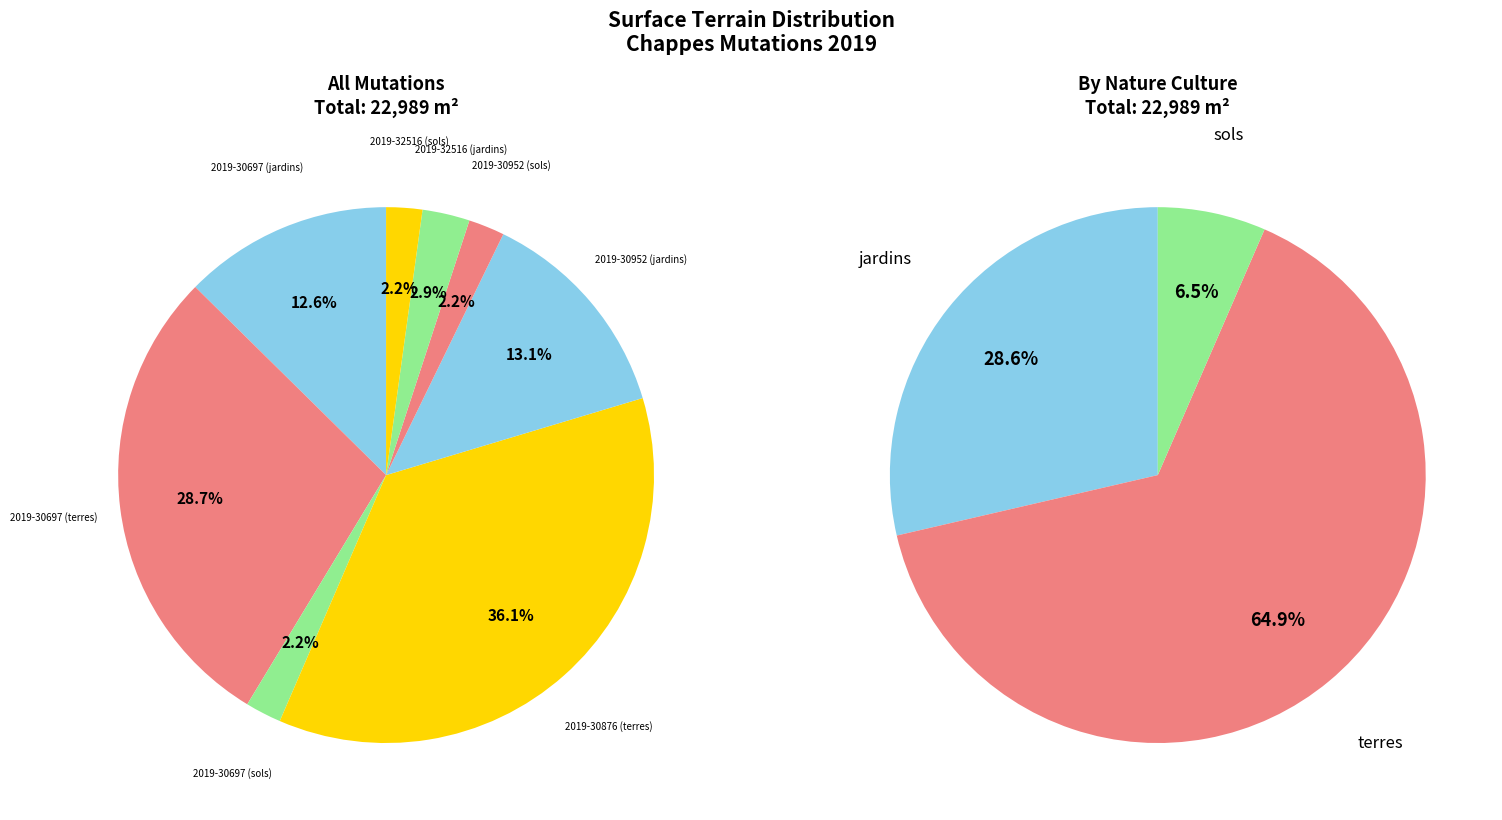

Is the sum of 2019-30952 (jardins) and 2019-30697 (jardins) greater than half?

No